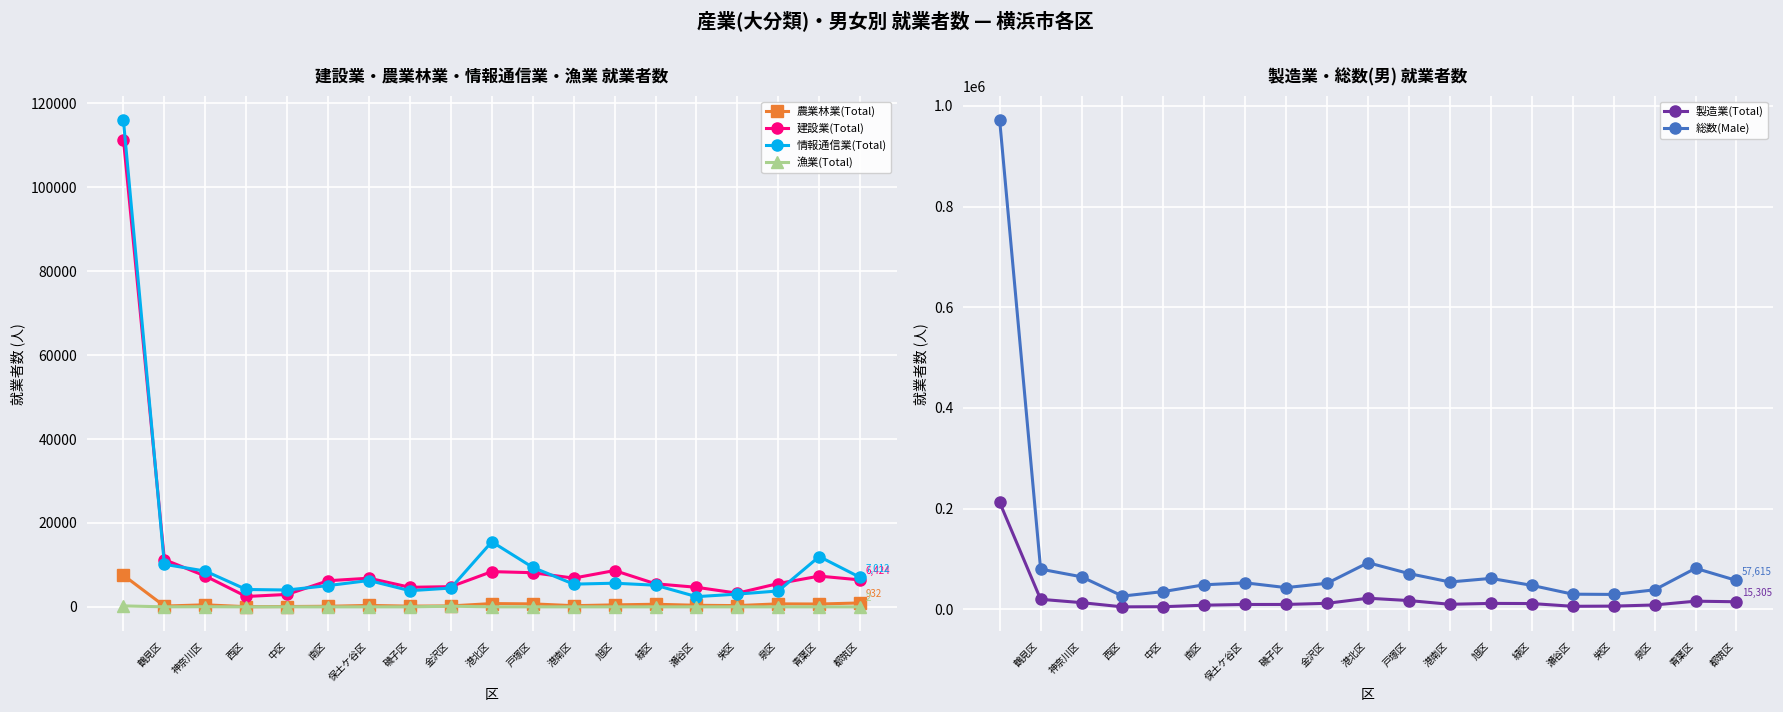

True or false: 情報通信業(Total) and 農業林業(Total) cross at least once.

False